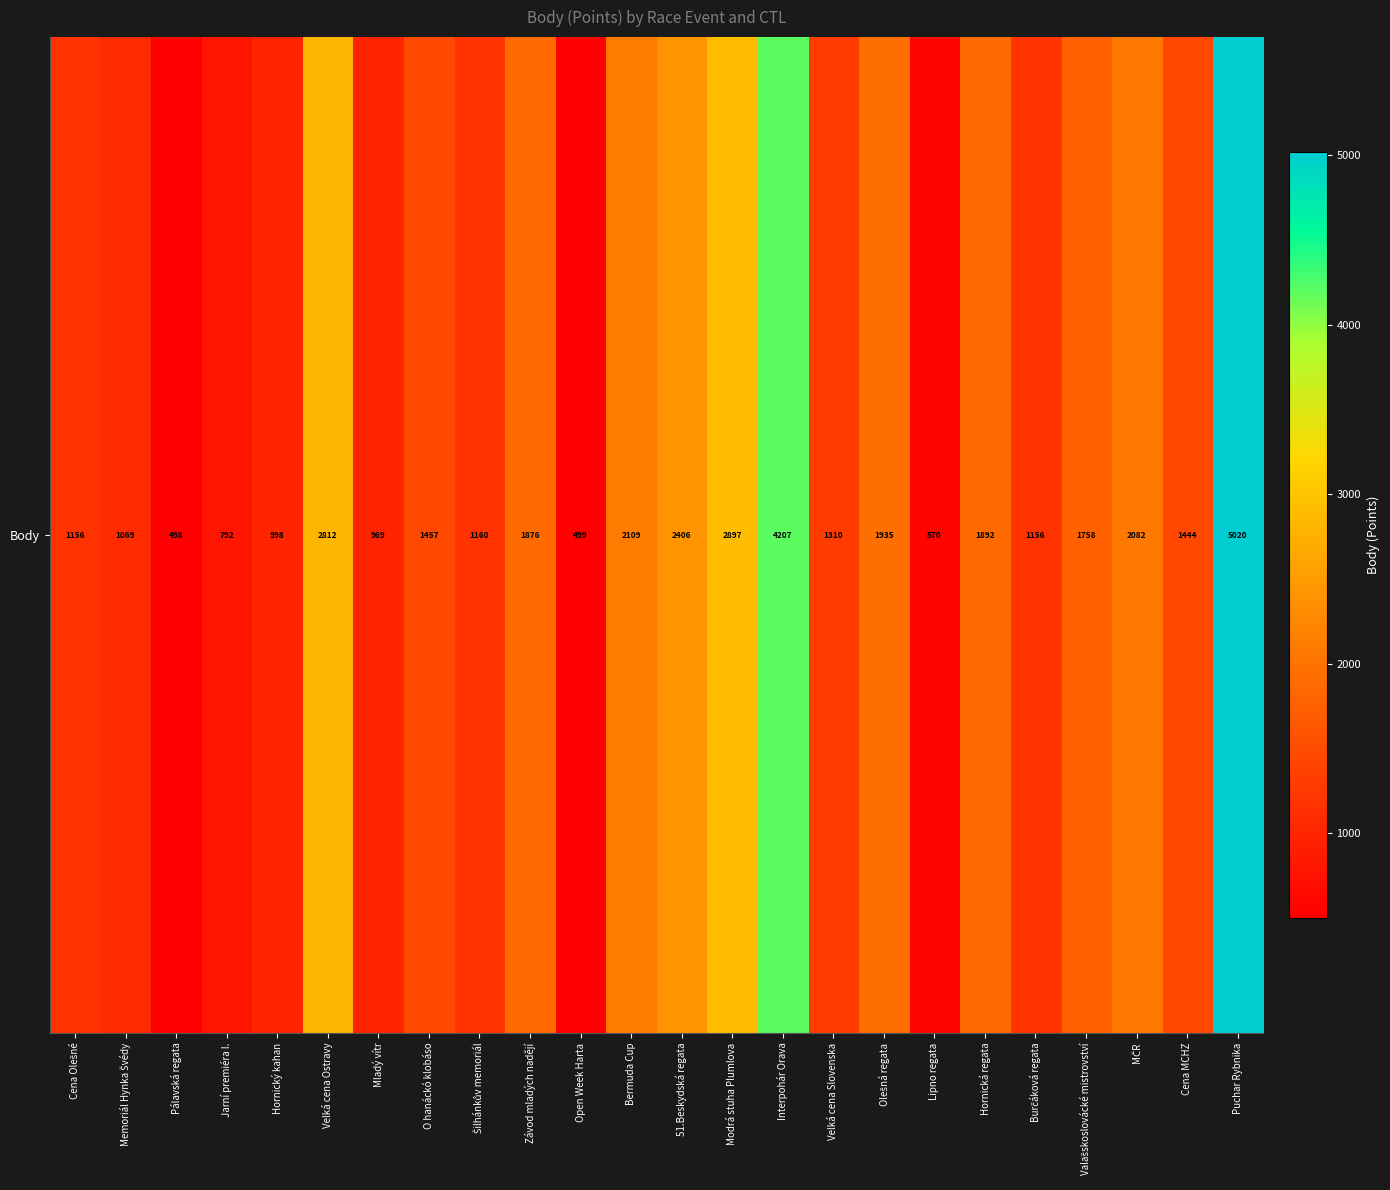

What is the average value?

1753